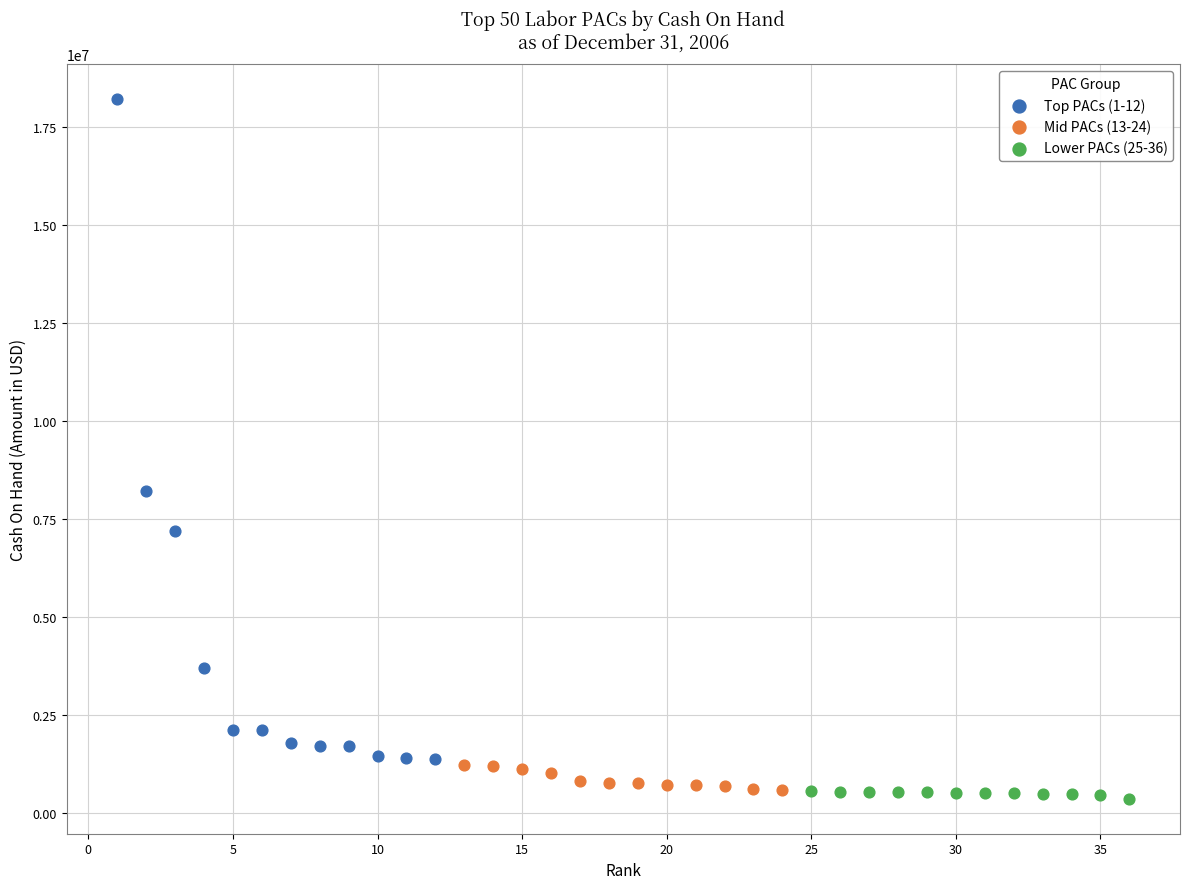

Which series has the widest spread of Y values?

Top PACs (1-12)